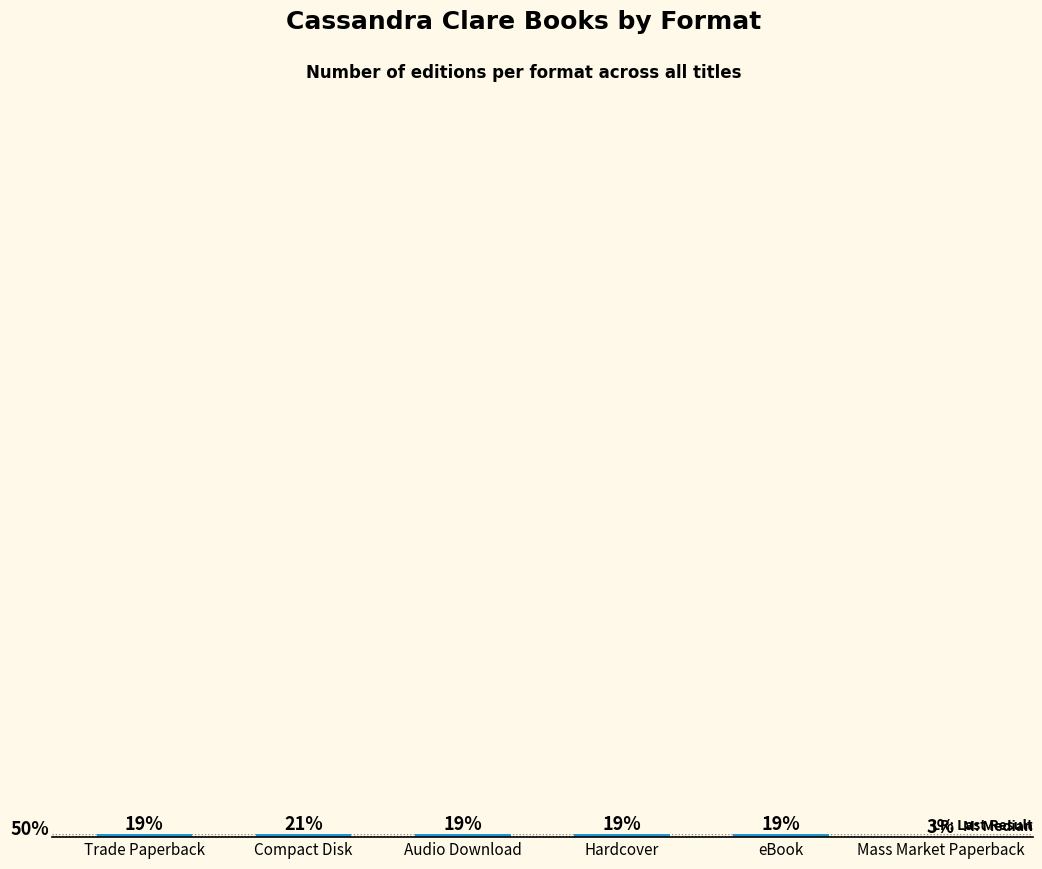

Rank the categories by value from lowest to highest.

Mass Market Paperback, Trade Paperback, Audio Download, Hardcover, eBook, Compact Disk